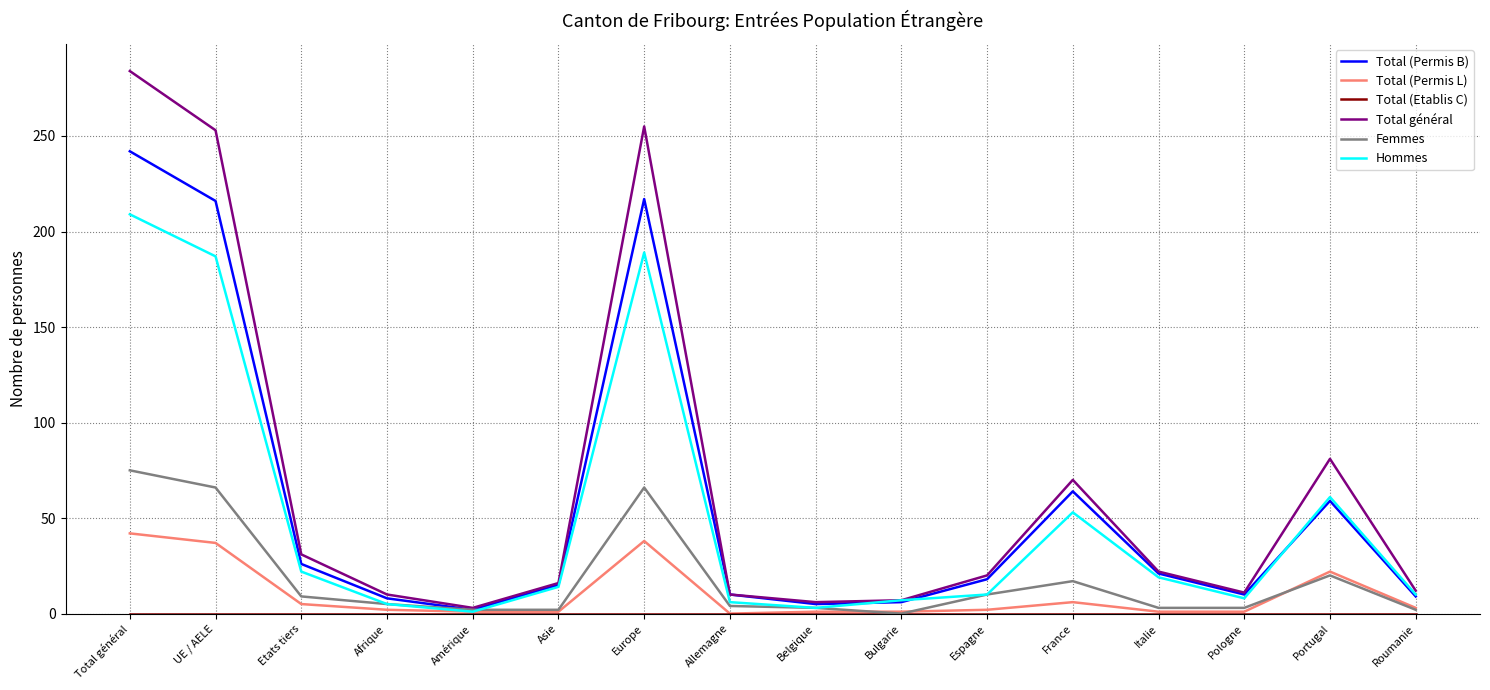

At which category is the sum across all series the highest?

Total général